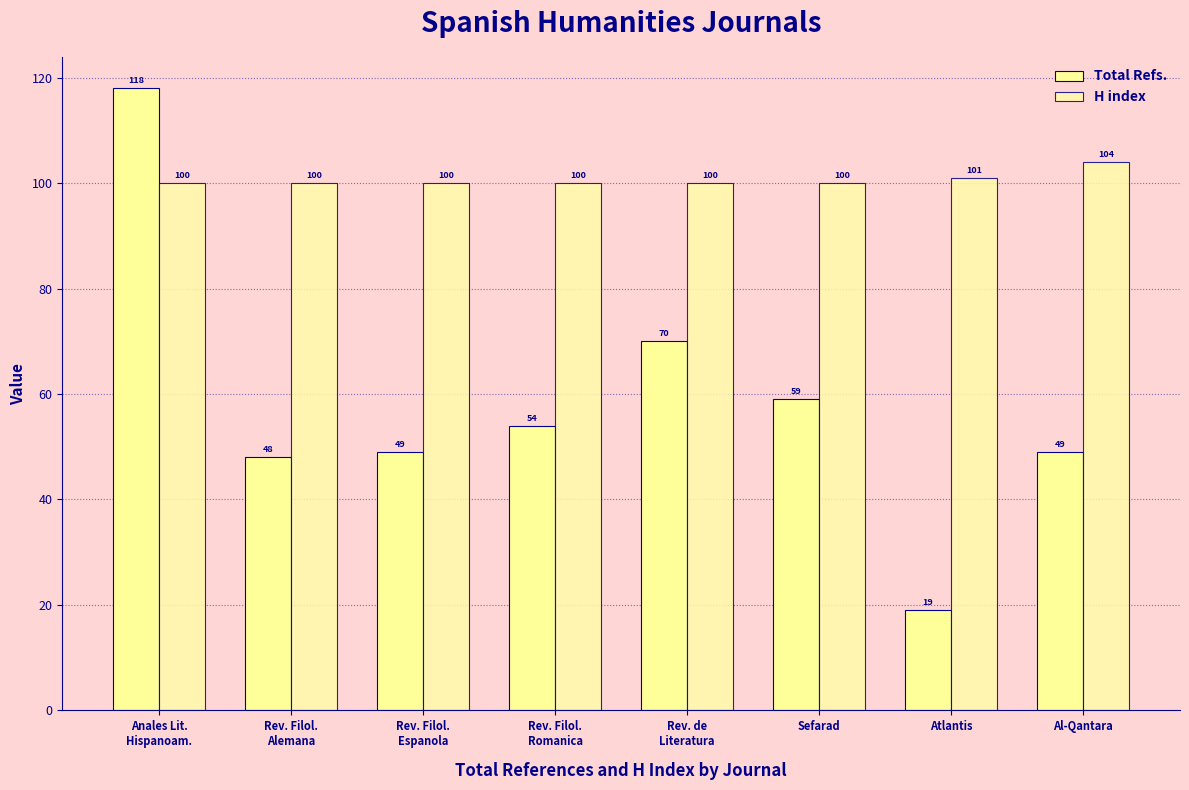

Reading right to left, extract all data points from this chart.

Total Refs.: 49	19	59	70	54	49	48	118
H index: 104	101	100	100	100	100	100	100